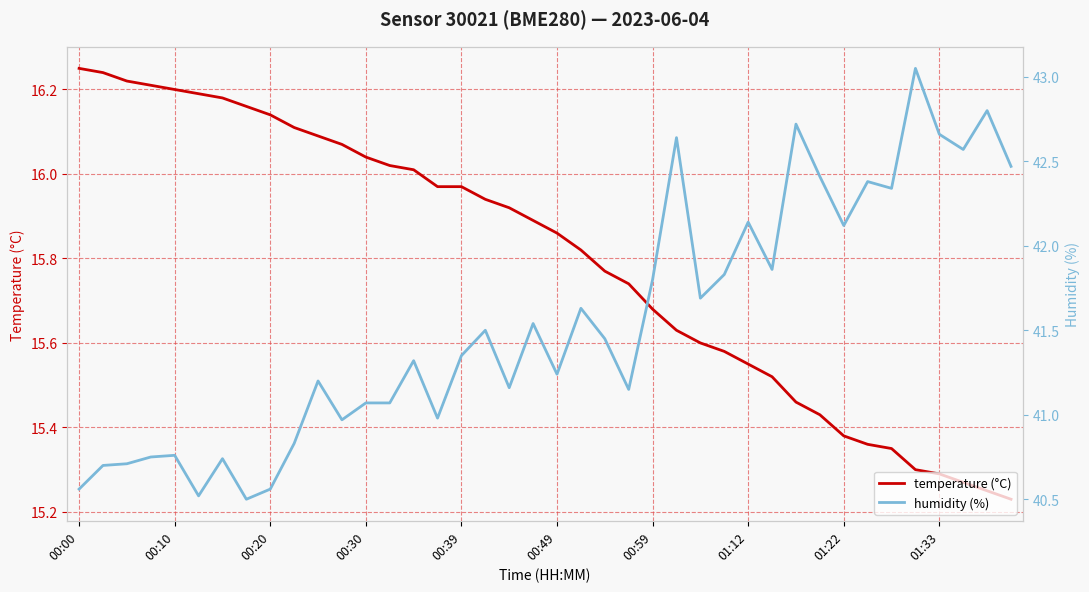

True or false: temperature (°C) has more than 0 interior local peaks.

False